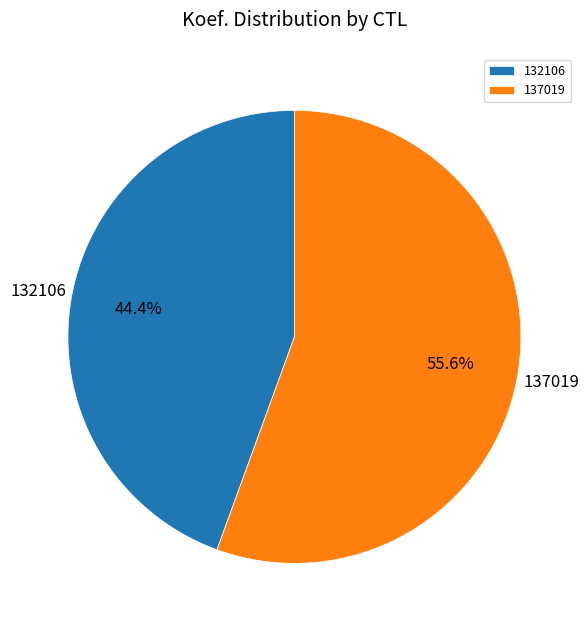

How many slices are in this pie chart?

2